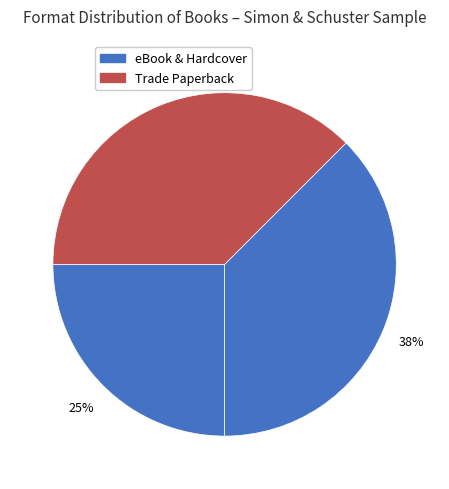

How many segments does this pie chart have?

3